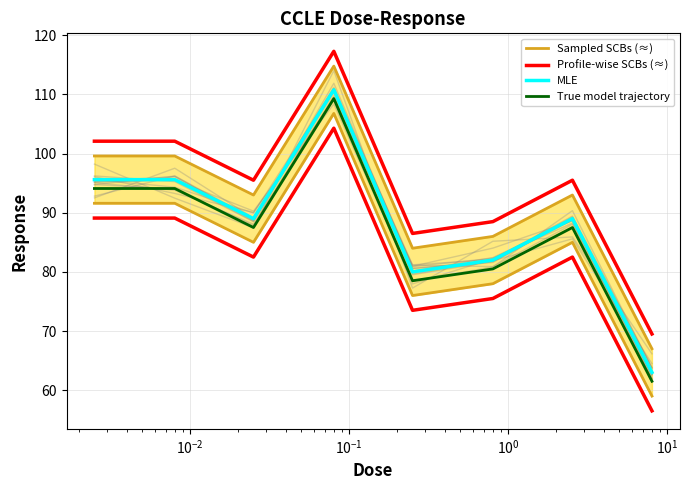

At $\mathdefault{10^{2}}$, list the series in order from smallest to largest.

True model trajectory, MLE, Sampled SCBs (≈), Profile-wise SCBs (≈)